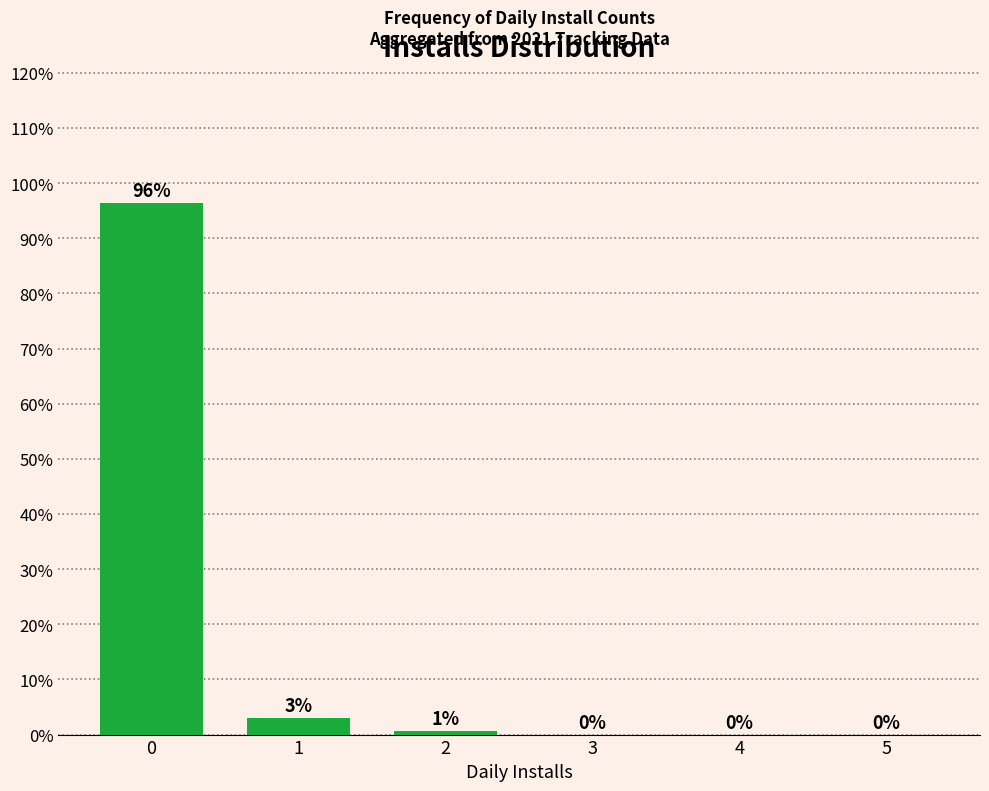

What is the change in value from 1 to 4?

-3.0